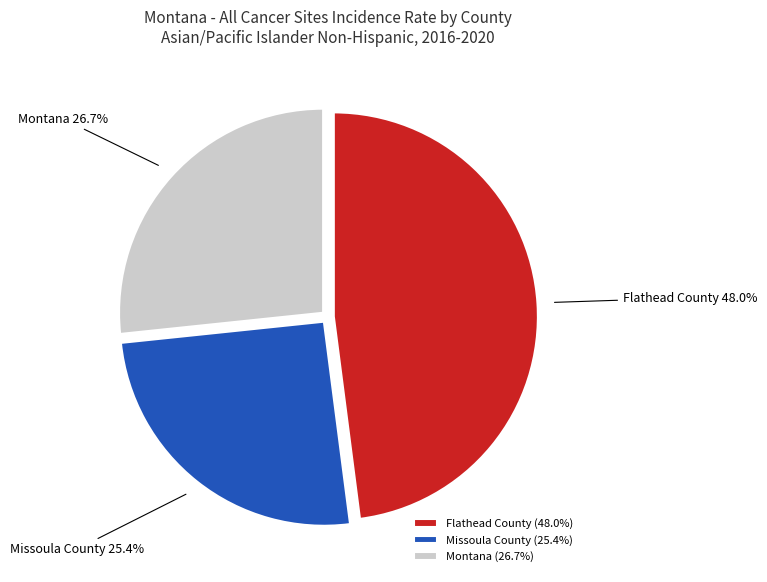

To the nearest percent, what is the difference between the Montana and Missoula County slice percentages?

1%